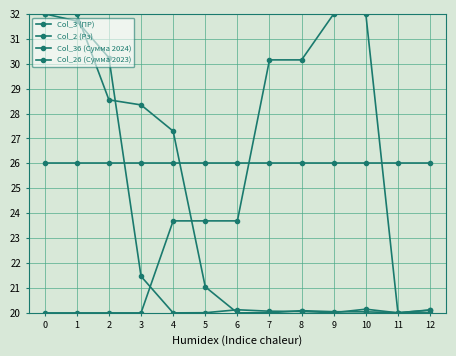

Which category has the highest value in the Col_3 (ПР) series?

9